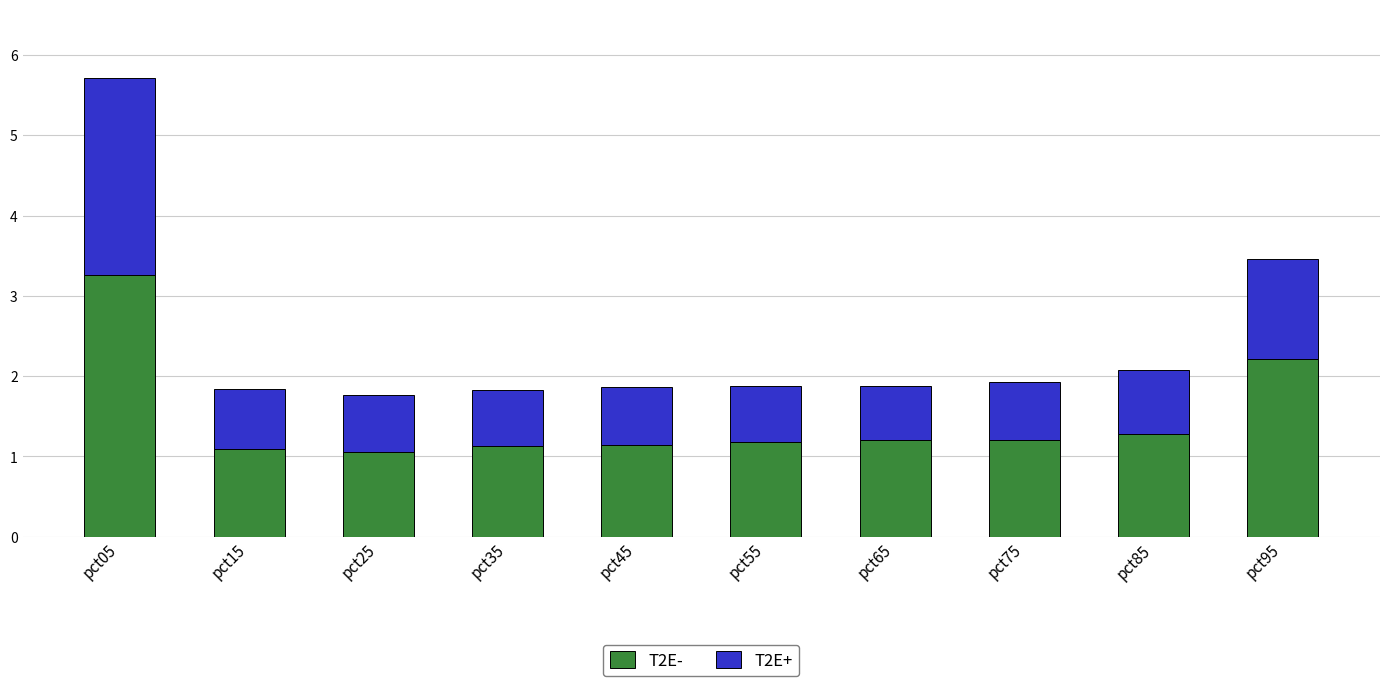

What is the difference between the maximum and minimum values in the T2E- series?

2.2